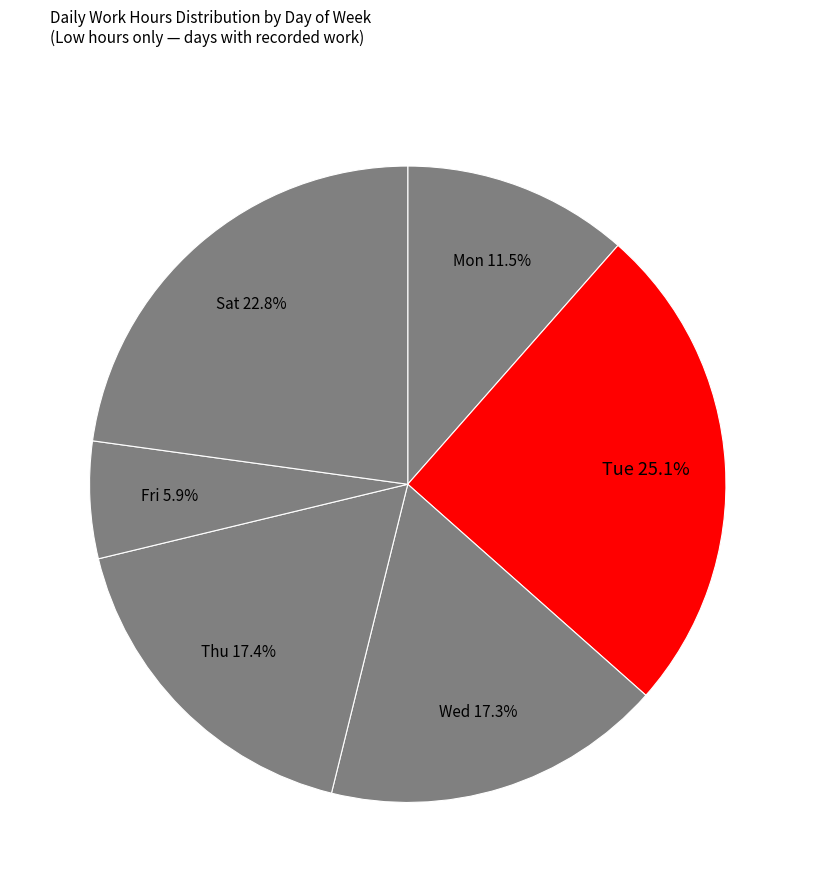

Which slice is the largest?

Tue